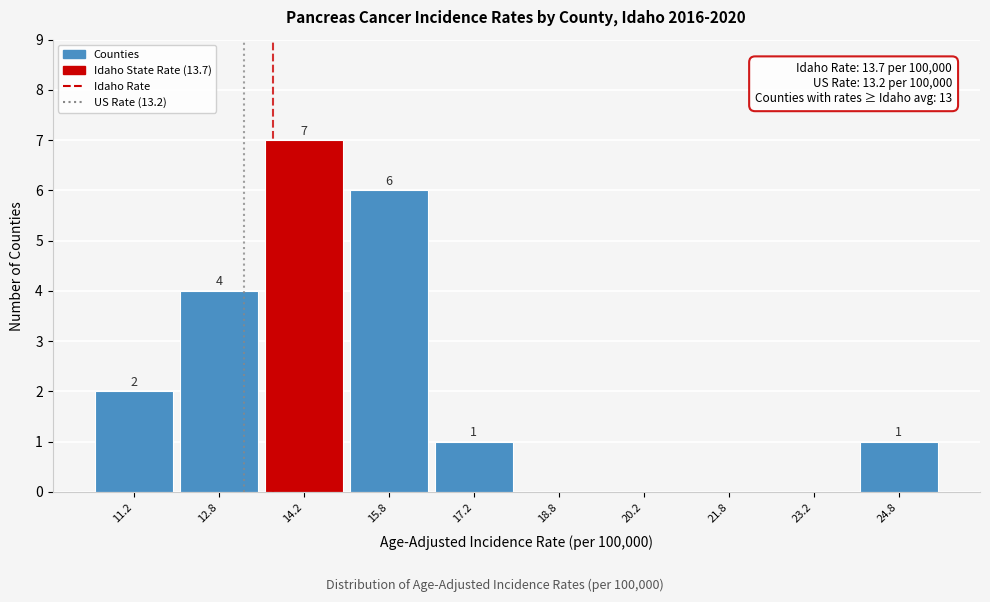

Which range on the x-axis has the tallest bar?

13.5 to 15.0